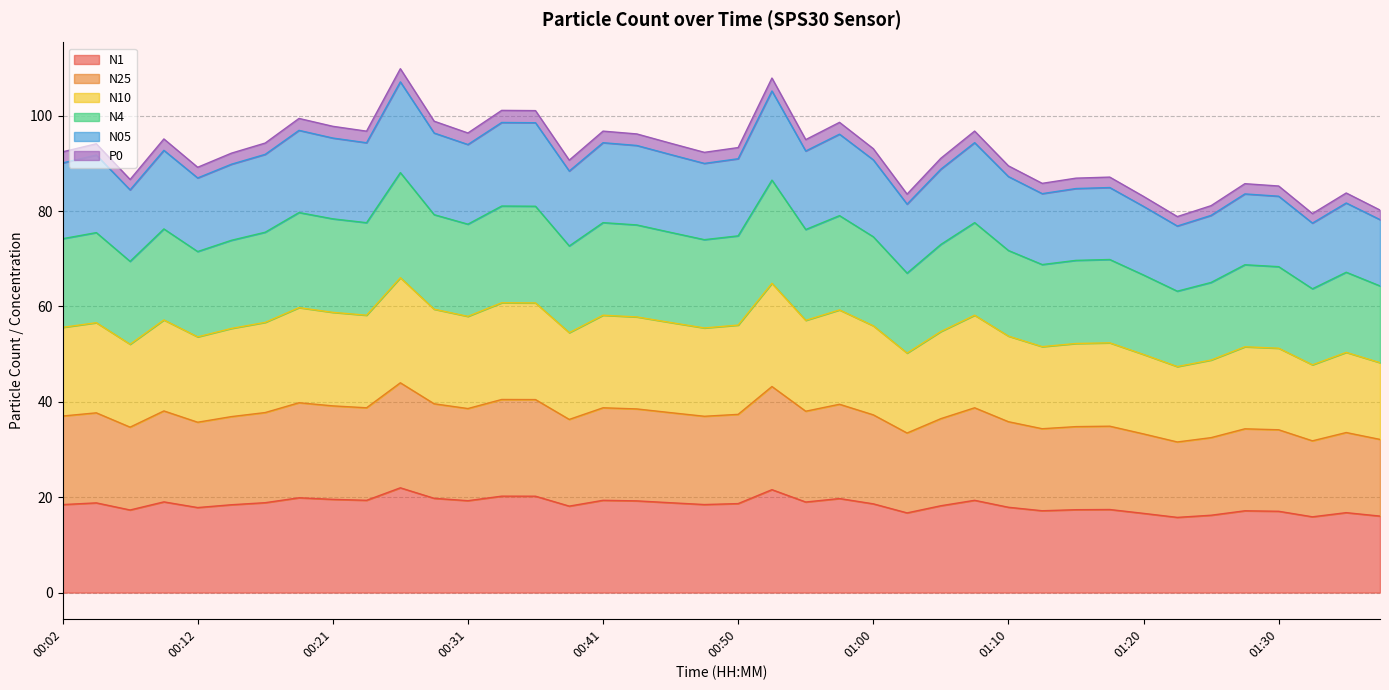

True or false: P0 and N05 intersect in this chart.

False